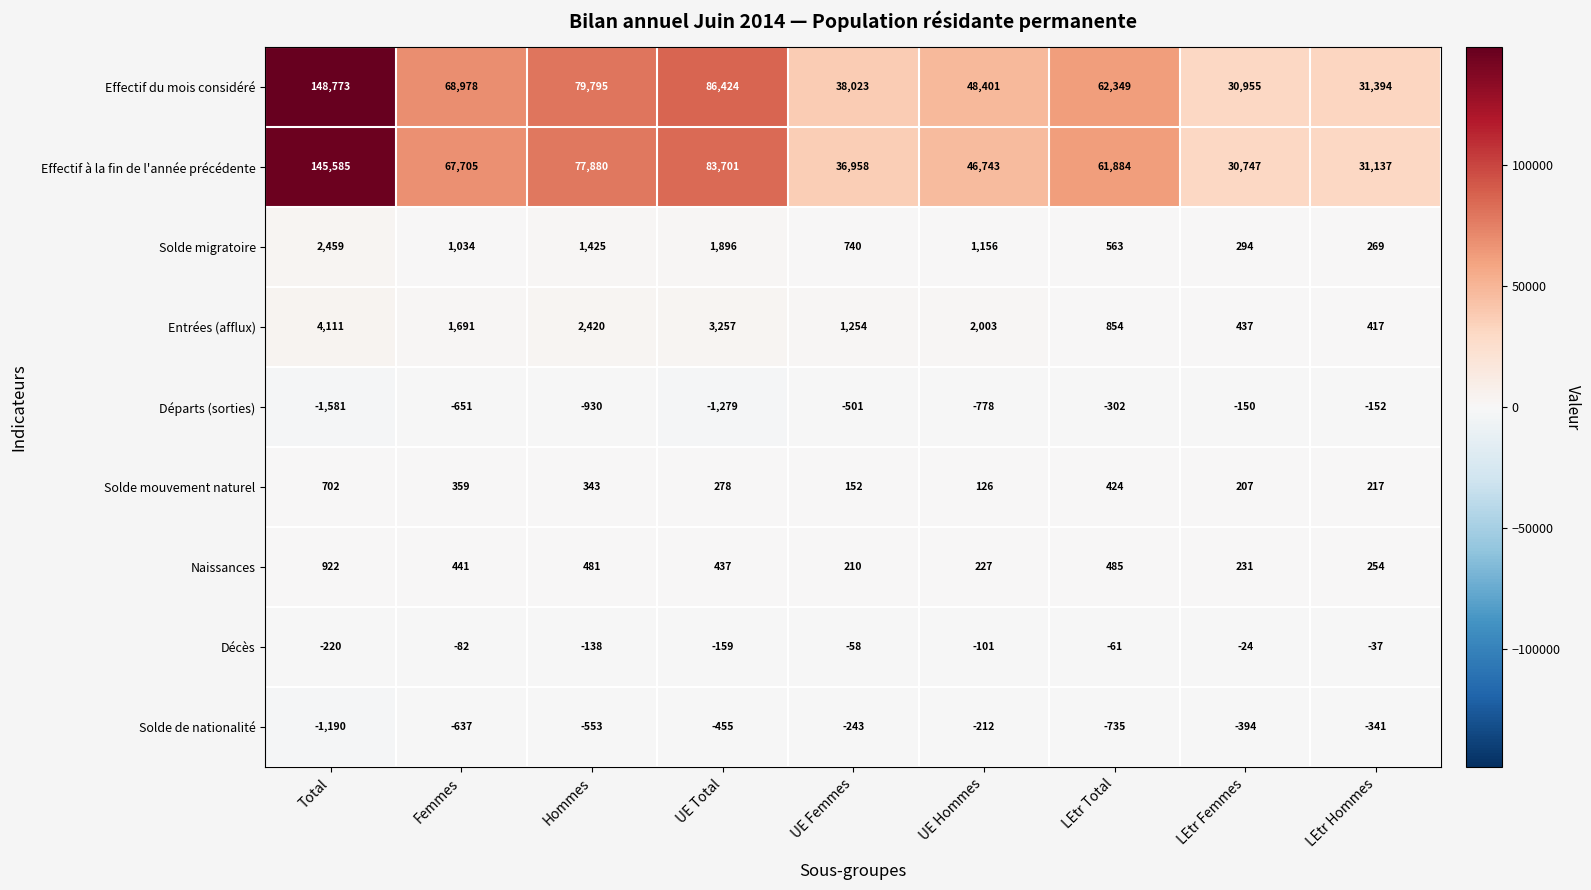

Which series has the largest range (max minus min)?

Effectif du mois considéré